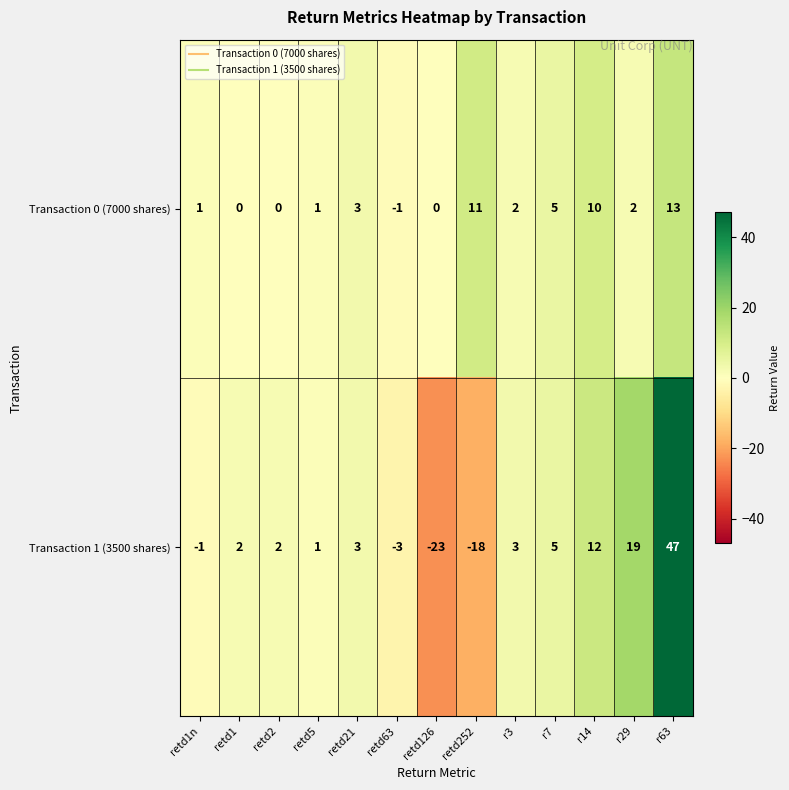

What is the minimum value shown in the chart?

-23